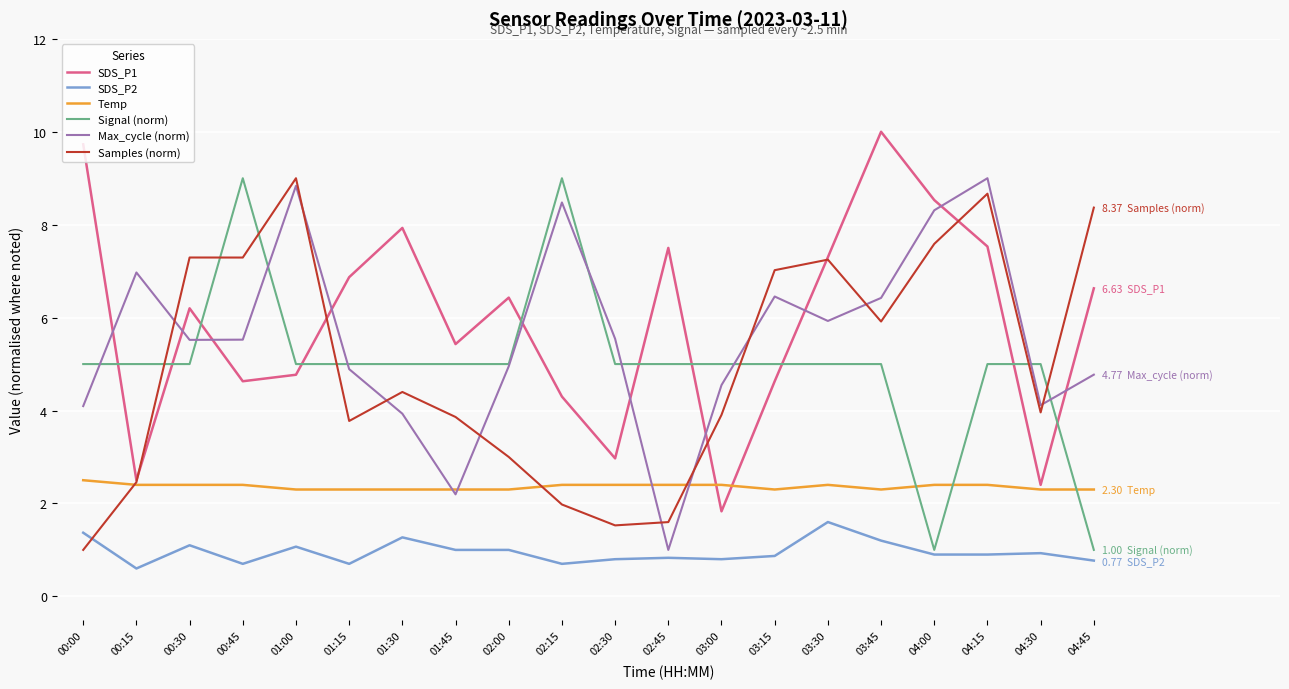

What are all the series names shown in the legend?

SDS_P1, SDS_P2, Temp, Signal (norm), Max_cycle (norm), Samples (norm)